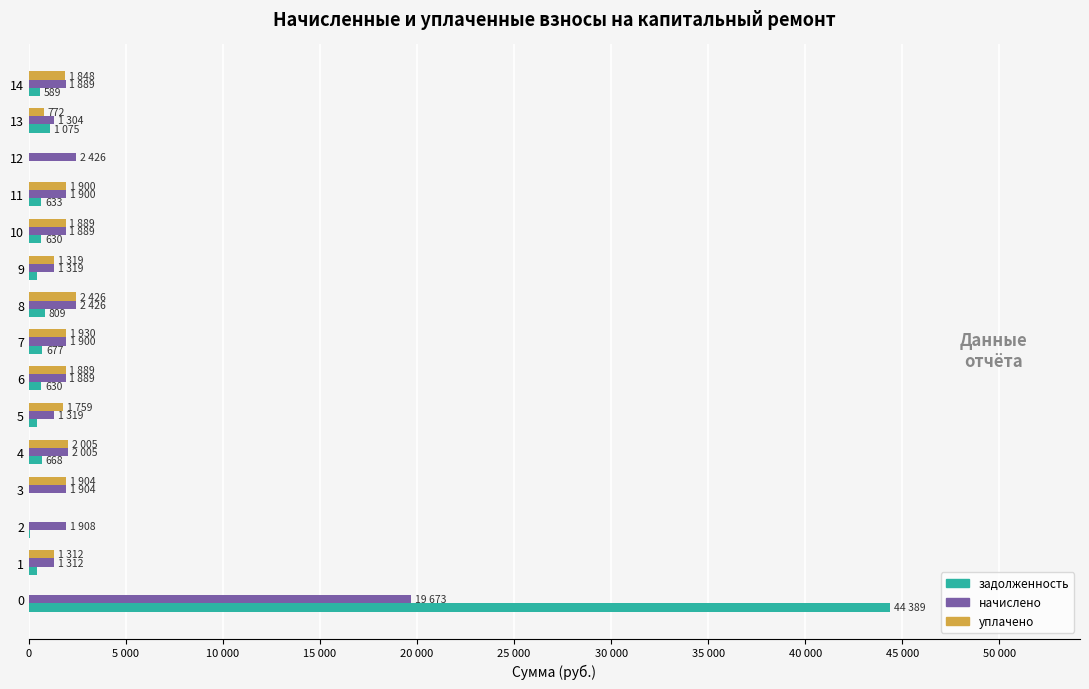

At which label is задолженность closest to 22194?

13